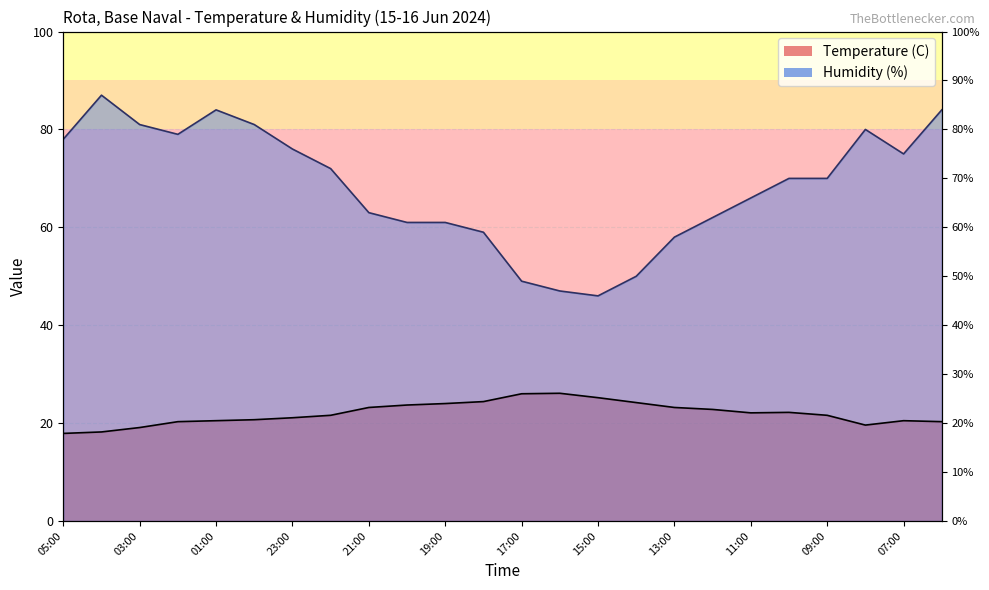

Which series has the largest total across all categories?

Humidity (%)